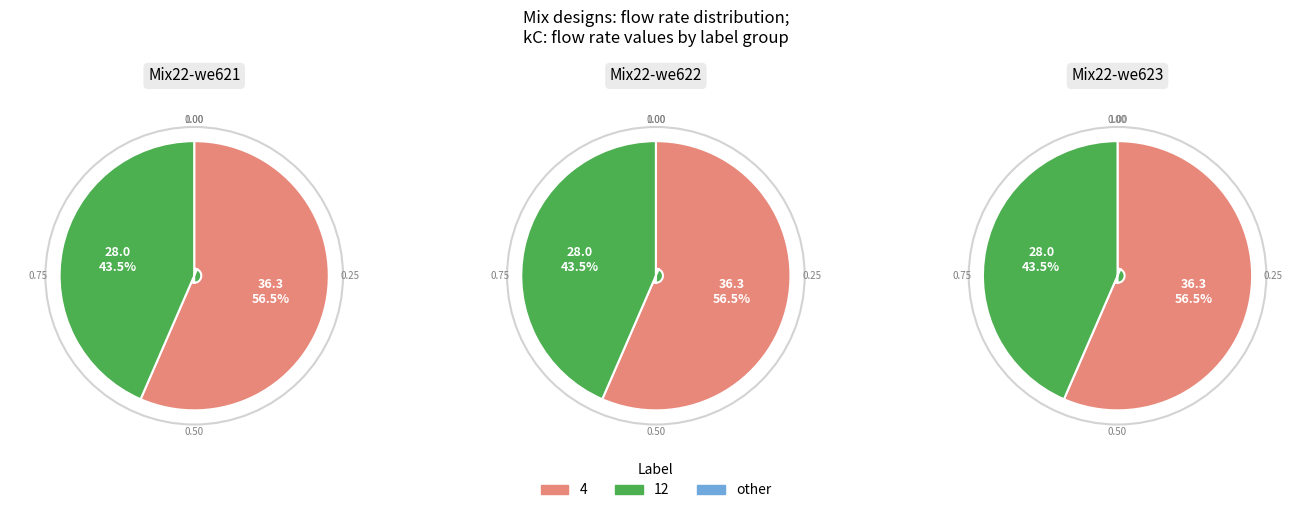

Which slice is the largest?

4